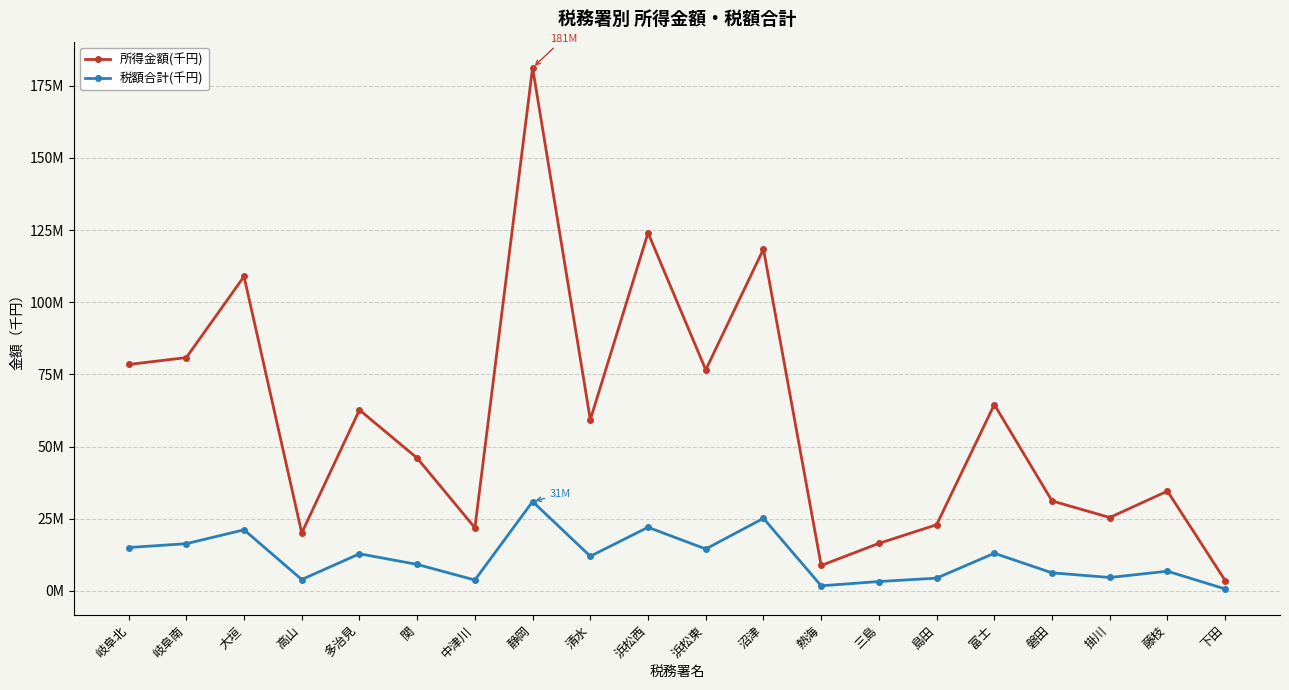

Which series has the largest range (max minus min)?

所得金額(千円)